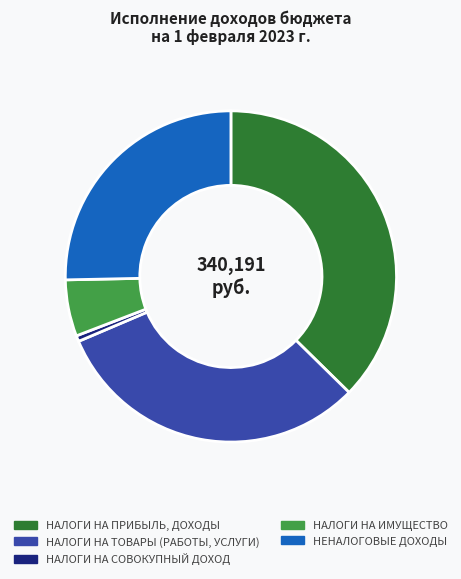

Combined, do НАЛОГИ НА ТОВАРЫ (РАБОТЫ, УСЛУГИ) and НАЛОГИ НА СОВОКУПНЫЙ ДОХОД account for over 50%?

No